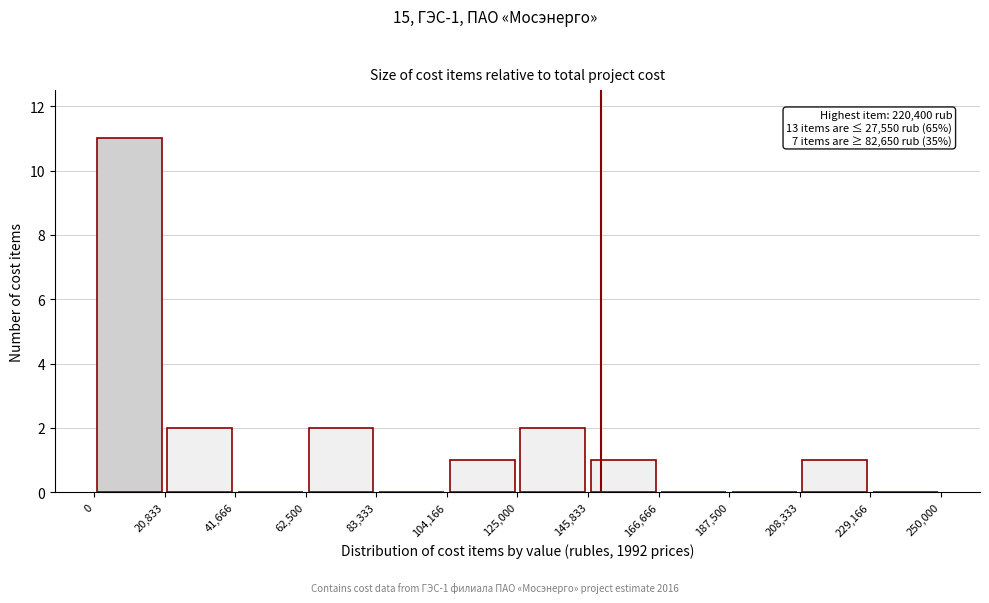

Over which range of the x-axis is the bar tallest?

0 to 20,833